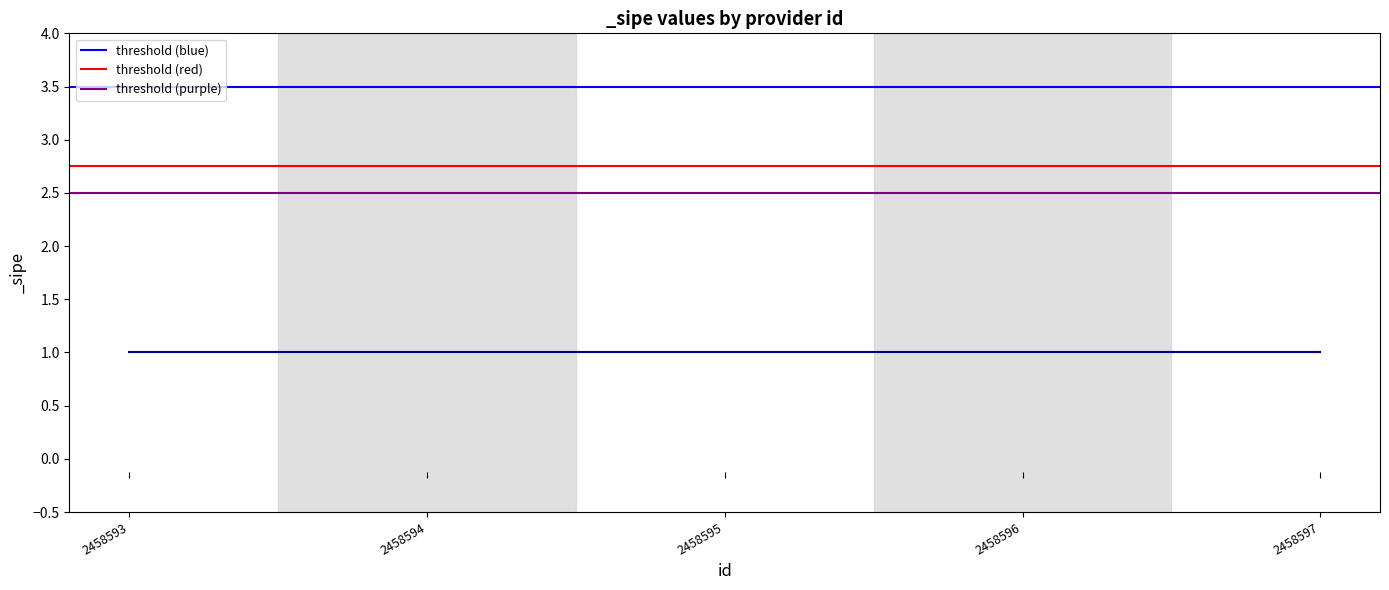

What is the difference between the highest and lowest values at 2458594?

1.0